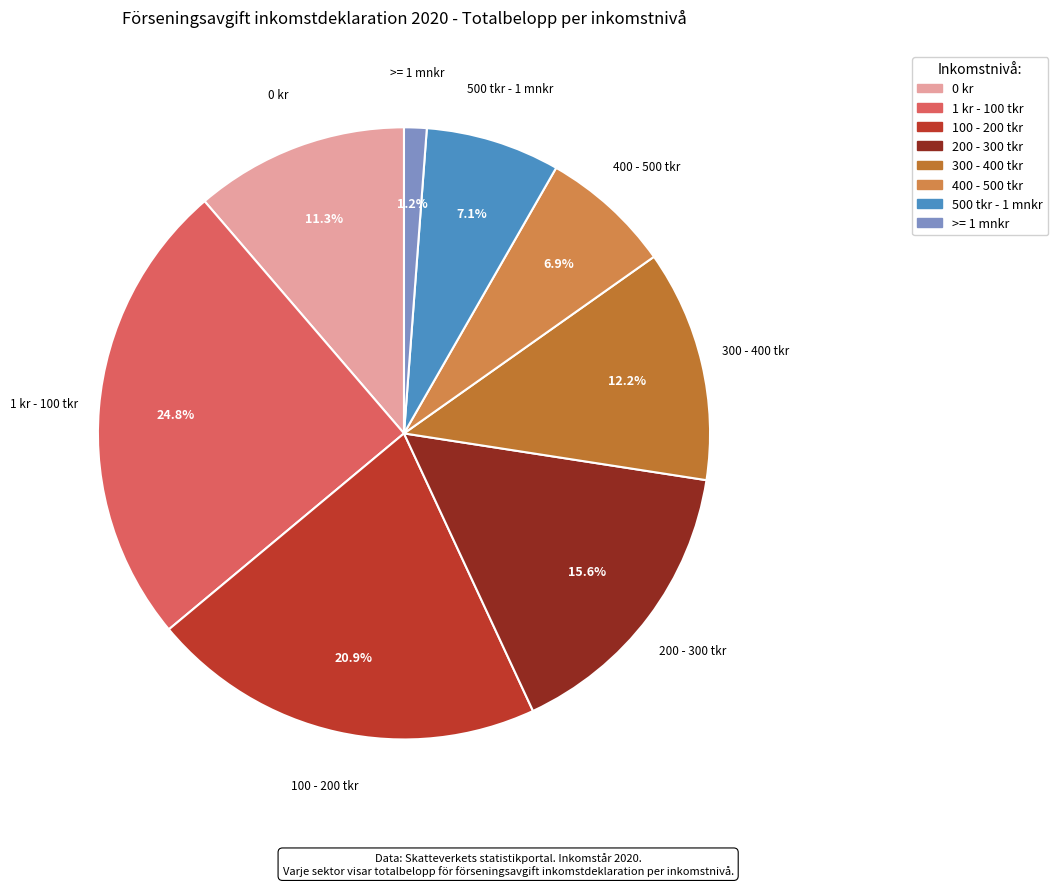

To the nearest percent, what portion does >= 1 mnkr represent?

1%